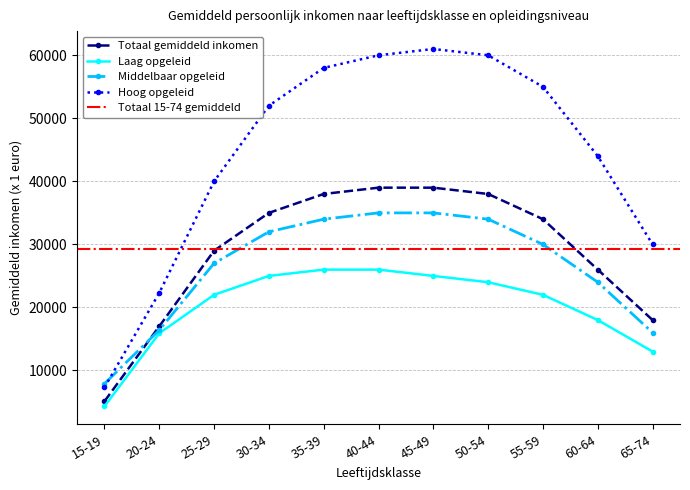

Rank the series by their maximum value, from highest to lowest.

Hoog opgeleid, Totaal gemiddeld inkomen, Middelbaar opgeleid, Laag opgeleid